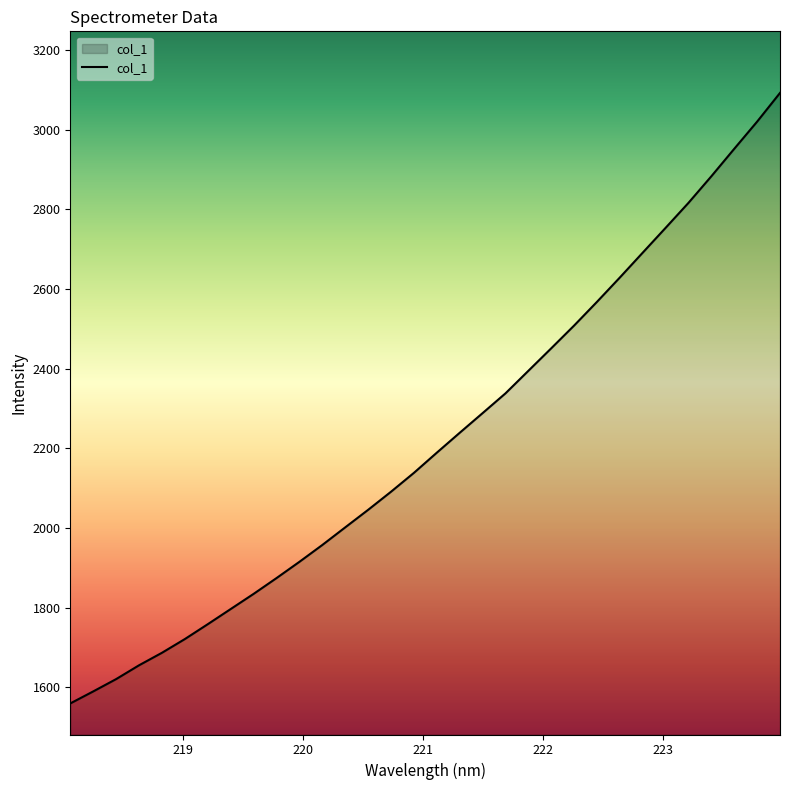

What is the minimum value shown in the chart?

1559.8